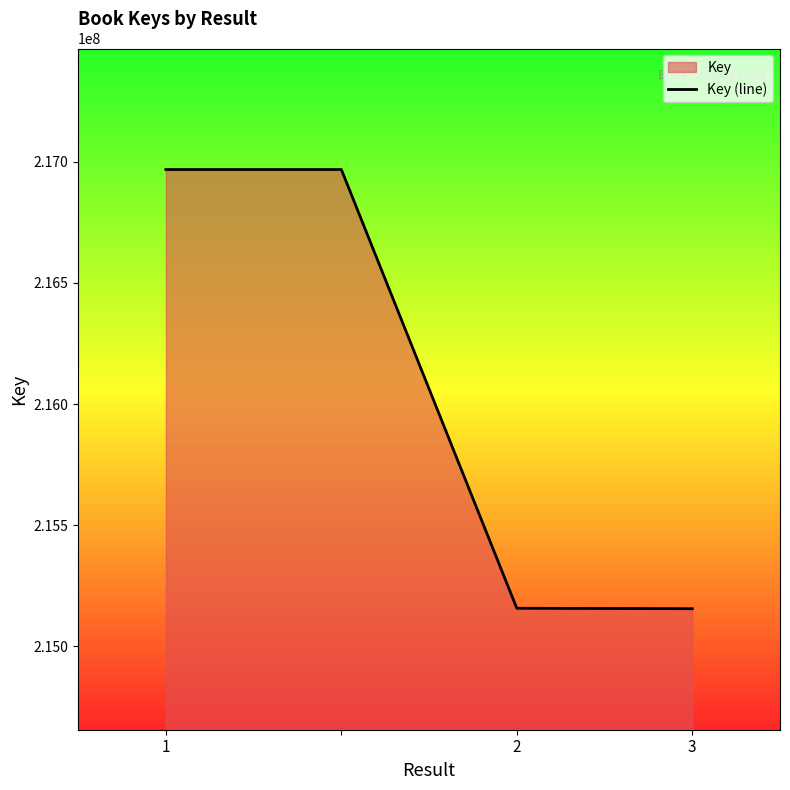

The chart shows a value of 90760843 at 2. True or false?

False